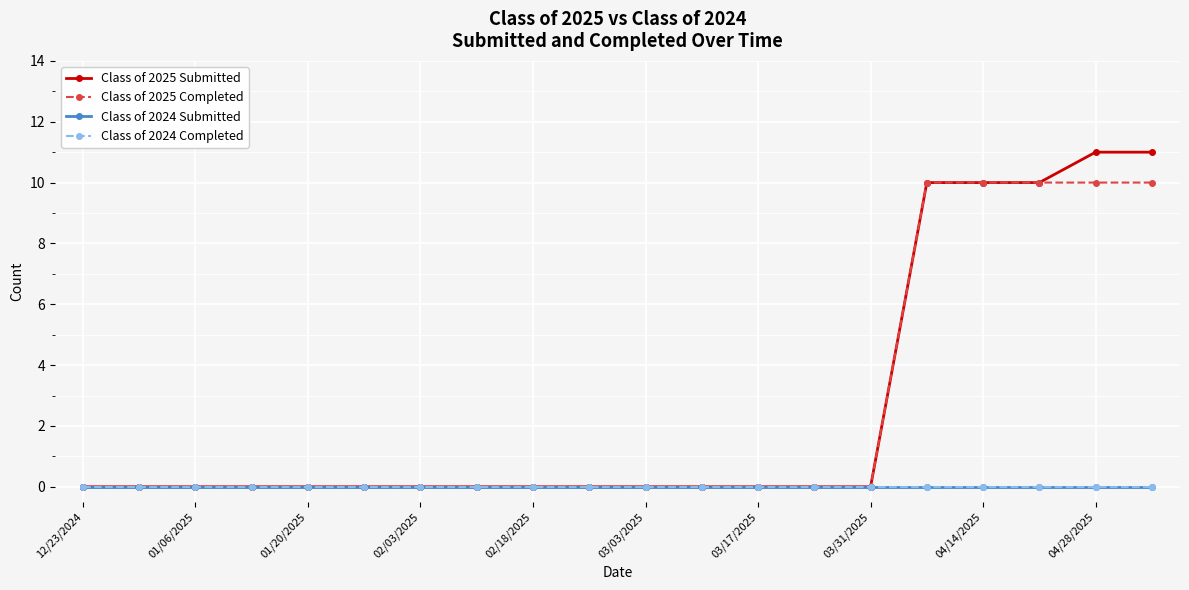

Does the chart have visible grid lines?

Yes